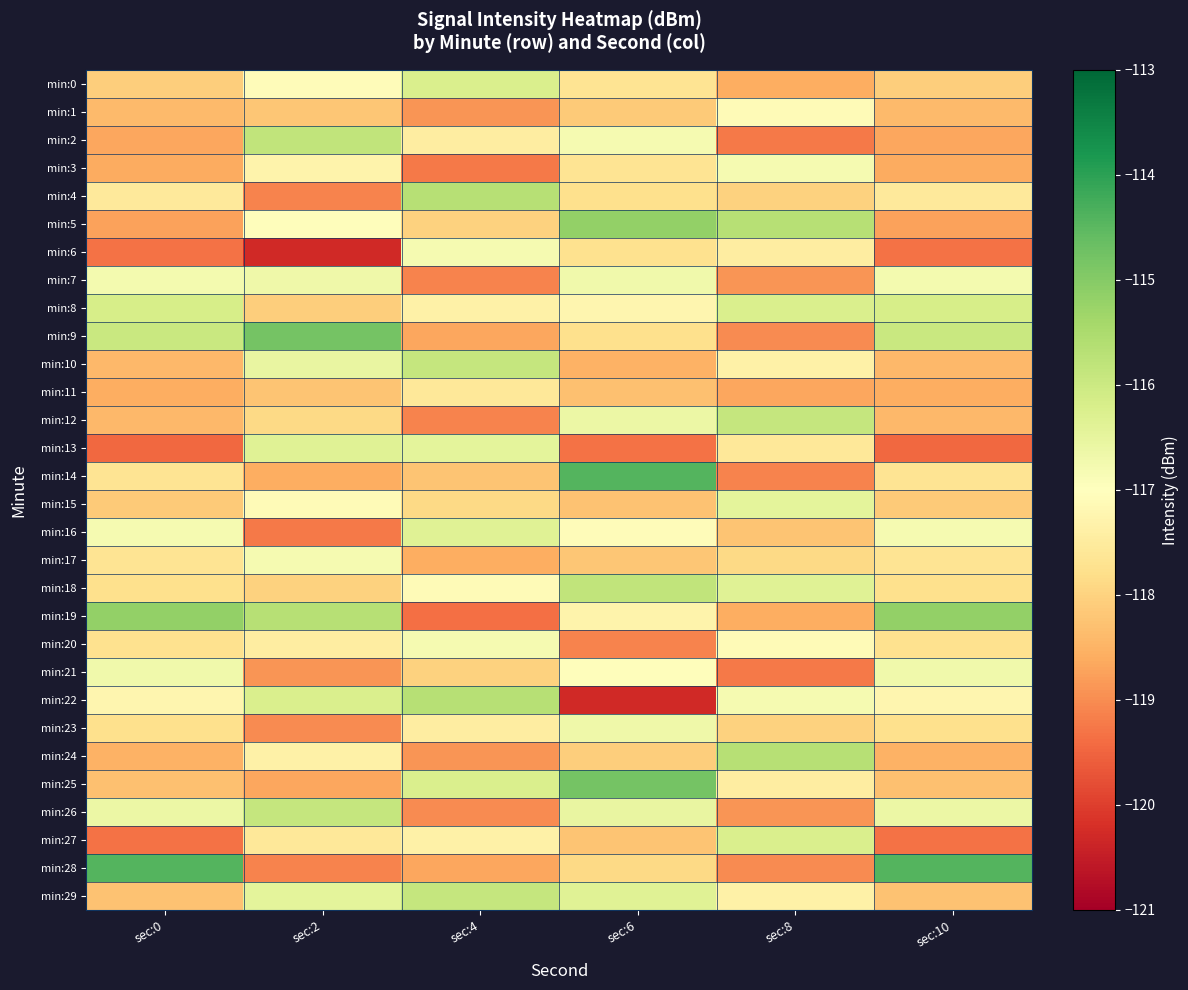

Reading right to left, list all the values displayed in this chart.

min:0: sec:10=-118.1	sec:8=-118.6	sec:6=-117.7	sec:4=-116.2	sec:2=-117.1	sec:0=-118.1
min:1: sec:10=-118.4	sec:8=-117.1	sec:6=-118.1	sec:4=-118.9	sec:2=-118.2	sec:0=-118.4
min:2: sec:10=-118.7	sec:8=-119.2	sec:6=-116.8	sec:4=-117.5	sec:2=-115.8	sec:0=-118.7
min:3: sec:10=-118.6	sec:8=-116.8	sec:6=-117.7	sec:4=-119.2	sec:2=-117.3	sec:0=-118.6
min:4: sec:10=-117.6	sec:8=-118.0	sec:6=-117.8	sec:4=-115.7	sec:2=-119.1	sec:0=-117.6
min:5: sec:10=-118.7	sec:8=-115.7	sec:6=-115.2	sec:4=-118.0	sec:2=-117.0	sec:0=-118.7
min:6: sec:10=-119.3	sec:8=-117.5	sec:6=-117.7	sec:4=-116.8	sec:2=-120.3	sec:0=-119.3
min:7: sec:10=-116.8	sec:8=-118.9	sec:6=-116.7	sec:4=-119.1	sec:2=-116.7	sec:0=-116.8
min:8: sec:10=-116.2	sec:8=-116.2	sec:6=-117.2	sec:4=-117.3	sec:2=-118.1	sec:0=-116.2
min:9: sec:10=-115.9	sec:8=-119.0	sec:6=-117.8	sec:4=-118.7	sec:2=-114.8	sec:0=-115.9
min:10: sec:10=-118.4	sec:8=-117.3	sec:6=-118.5	sec:4=-115.9	sec:2=-116.5	sec:0=-118.4
min:11: sec:10=-118.6	sec:8=-118.7	sec:6=-118.3	sec:4=-117.6	sec:2=-118.2	sec:0=-118.6
min:12: sec:10=-118.4	sec:8=-115.9	sec:6=-116.6	sec:4=-119.1	sec:2=-117.9	sec:0=-118.4
min:13: sec:10=-119.5	sec:8=-117.6	sec:6=-119.3	sec:4=-116.5	sec:2=-116.3	sec:0=-119.5
min:14: sec:10=-117.7	sec:8=-119.1	sec:6=-114.4	sec:4=-118.2	sec:2=-118.6	sec:0=-117.7
min:15: sec:10=-118.1	sec:8=-116.5	sec:6=-118.3	sec:4=-117.9	sec:2=-117.1	sec:0=-118.1
min:16: sec:10=-116.8	sec:8=-118.2	sec:6=-117.1	sec:4=-116.3	sec:2=-119.2	sec:0=-116.8
min:17: sec:10=-117.7	sec:8=-117.9	sec:6=-118.2	sec:4=-118.6	sec:2=-116.8	sec:0=-117.7
min:18: sec:10=-117.8	sec:8=-116.3	sec:6=-115.8	sec:4=-117.1	sec:2=-118.0	sec:0=-117.8
min:19: sec:10=-115.2	sec:8=-118.6	sec:6=-117.3	sec:4=-119.3	sec:2=-115.7	sec:0=-115.2
min:20: sec:10=-117.7	sec:8=-117.1	sec:6=-119.1	sec:4=-116.8	sec:2=-117.5	sec:0=-117.7
min:21: sec:10=-116.7	sec:8=-119.2	sec:6=-117.0	sec:4=-118.0	sec:2=-118.9	sec:0=-116.7
min:22: sec:10=-117.2	sec:8=-116.8	sec:6=-120.3	sec:4=-115.7	sec:2=-116.2	sec:0=-117.2
min:23: sec:10=-117.8	sec:8=-118.0	sec:6=-116.7	sec:4=-117.5	sec:2=-119.0	sec:0=-117.8
min:24: sec:10=-118.5	sec:8=-115.7	sec:6=-118.1	sec:4=-118.9	sec:2=-117.3	sec:0=-118.5
min:25: sec:10=-118.3	sec:8=-117.5	sec:6=-114.8	sec:4=-116.2	sec:2=-118.7	sec:0=-118.3
min:26: sec:10=-116.6	sec:8=-118.9	sec:6=-116.5	sec:4=-119.0	sec:2=-115.9	sec:0=-116.6
min:27: sec:10=-119.3	sec:8=-116.2	sec:6=-118.2	sec:4=-117.3	sec:2=-117.6	sec:0=-119.3
min:28: sec:10=-114.4	sec:8=-119.0	sec:6=-117.9	sec:4=-118.7	sec:2=-119.1	sec:0=-114.4
min:29: sec:10=-118.3	sec:8=-117.3	sec:6=-116.3	sec:4=-115.9	sec:2=-116.5	sec:0=-118.3